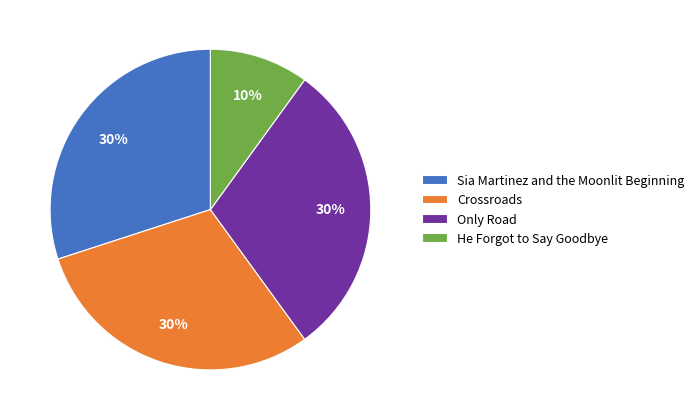

To the nearest percent, what is the average slice percentage?

25%